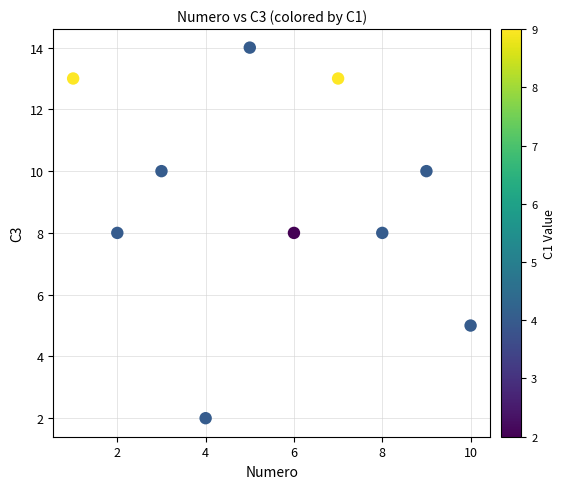

What is the range of Y values (max minus min)?

12